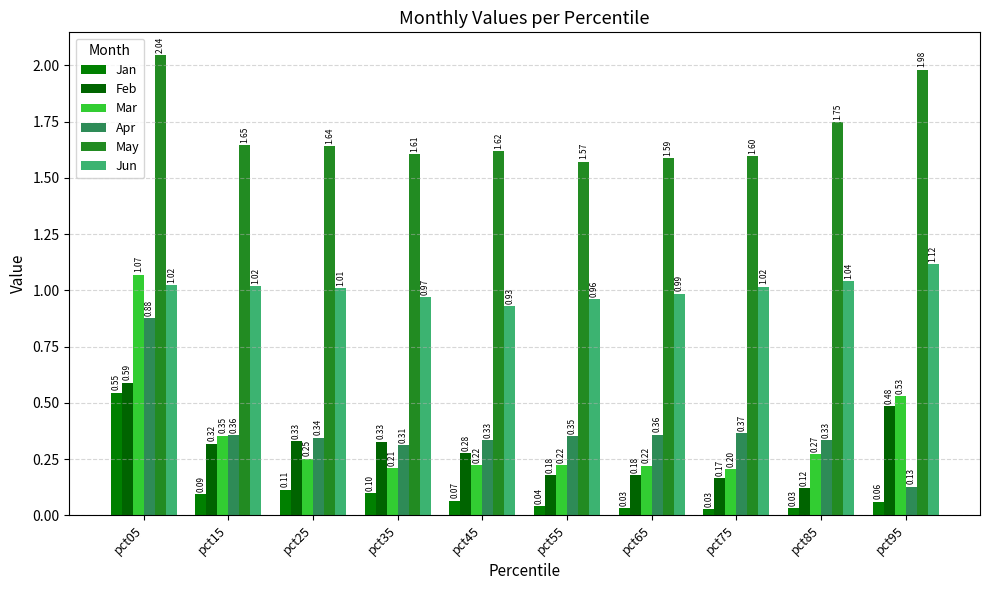

Which category has the highest value in the Apr series?

pct05